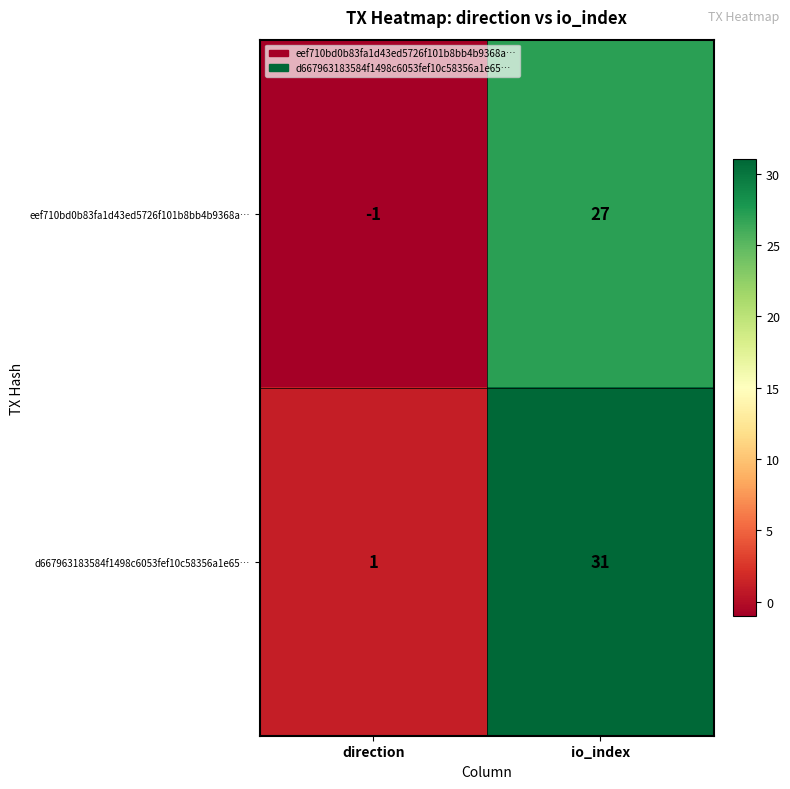

What is the sum of all d667963183584f1498c6053fef10c58356a1e65… values?

32